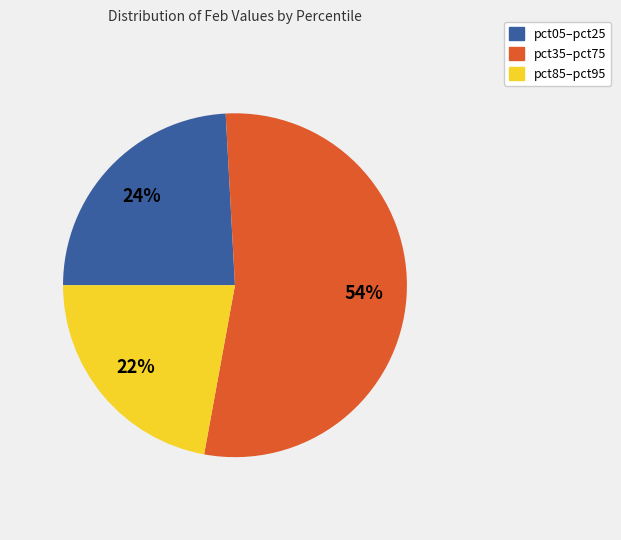

Which category has the smallest portion of the pie?

pct85–pct95